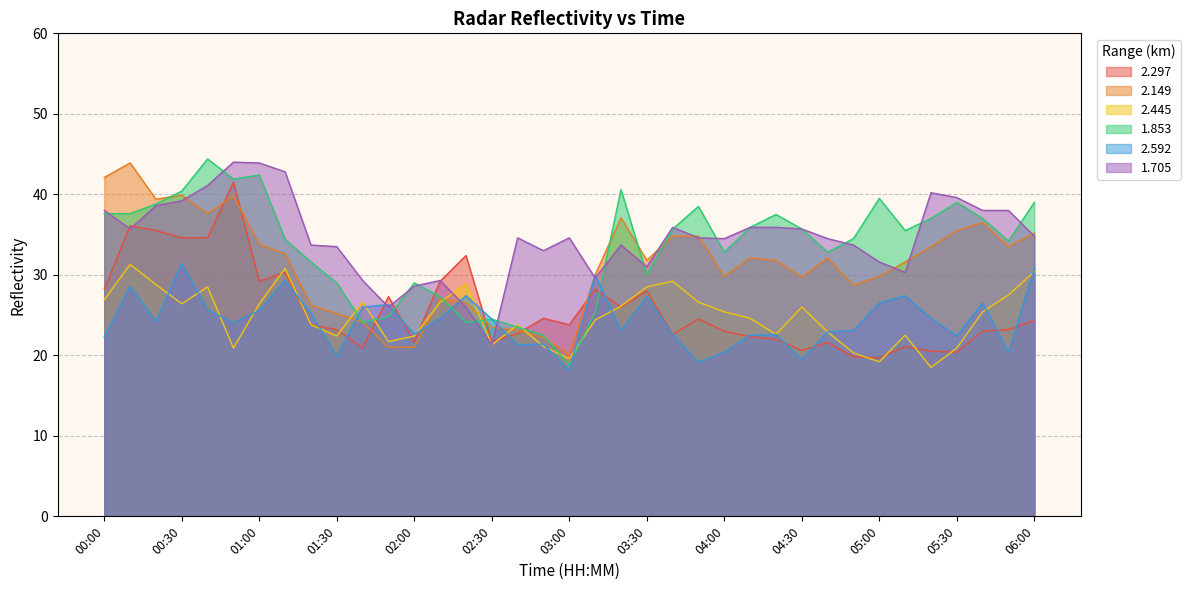

What is the difference between the maximum and minimum values in the 2.149 series?

23.8